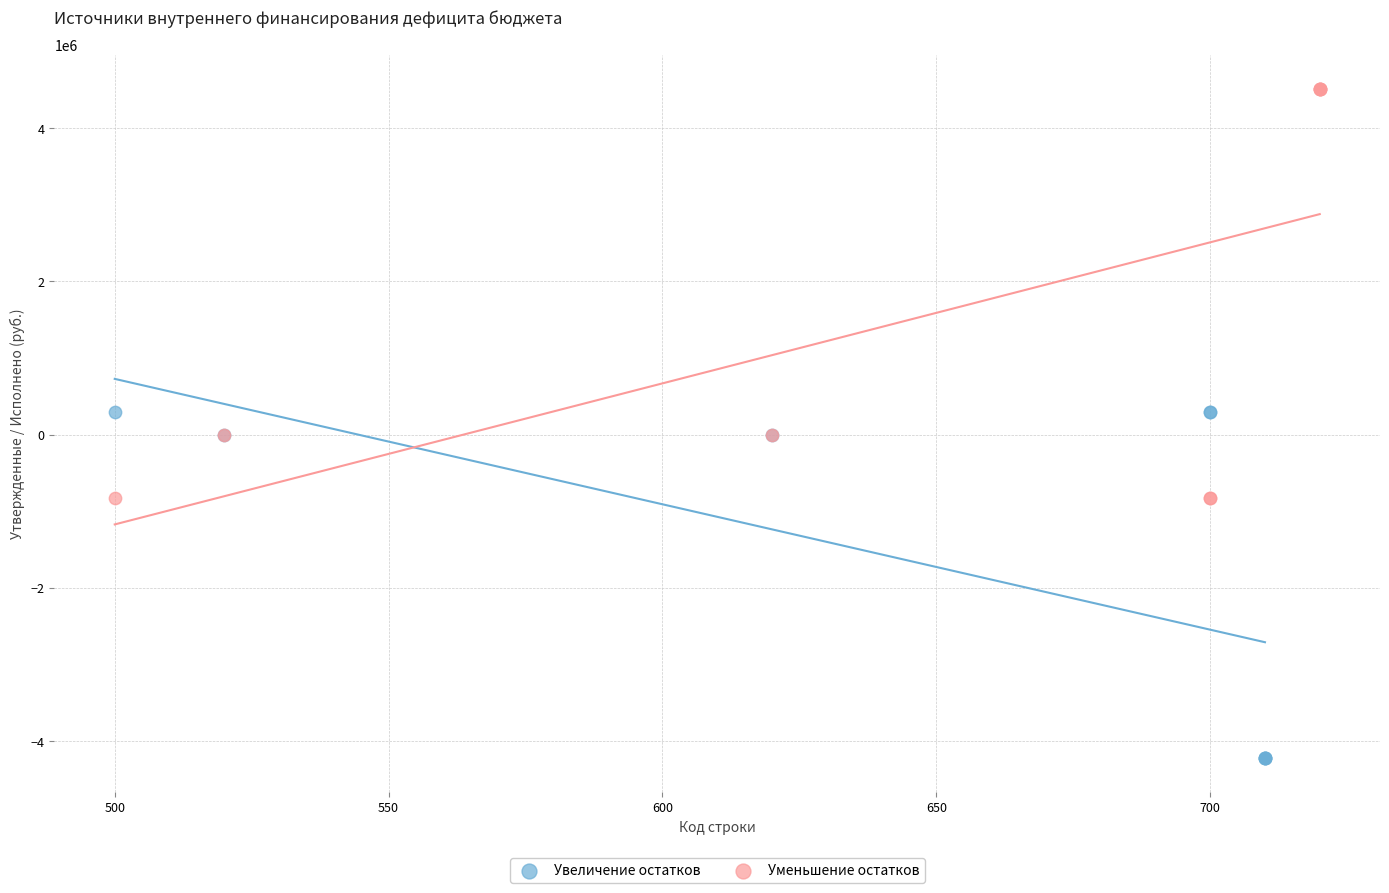

Which series has the widest spread of Y values?

Уменьшение остатков